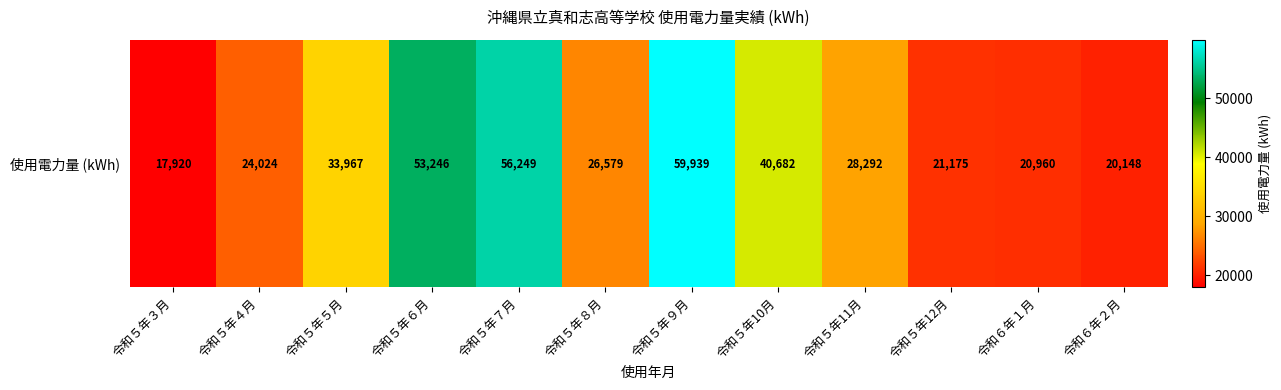

Count the number of data series in this chart.

1